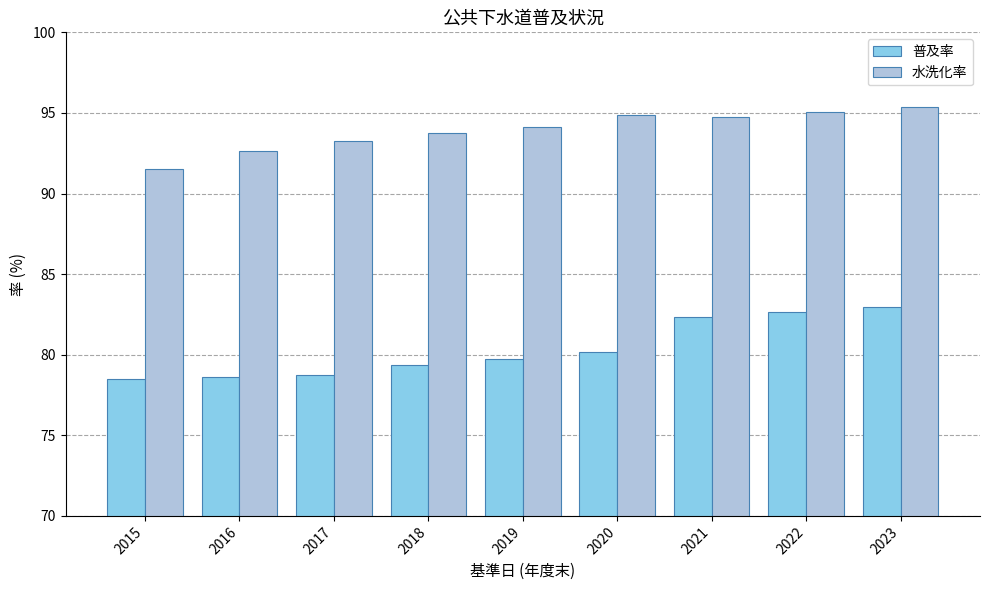

What is the total value across all series at 2019?

173.9